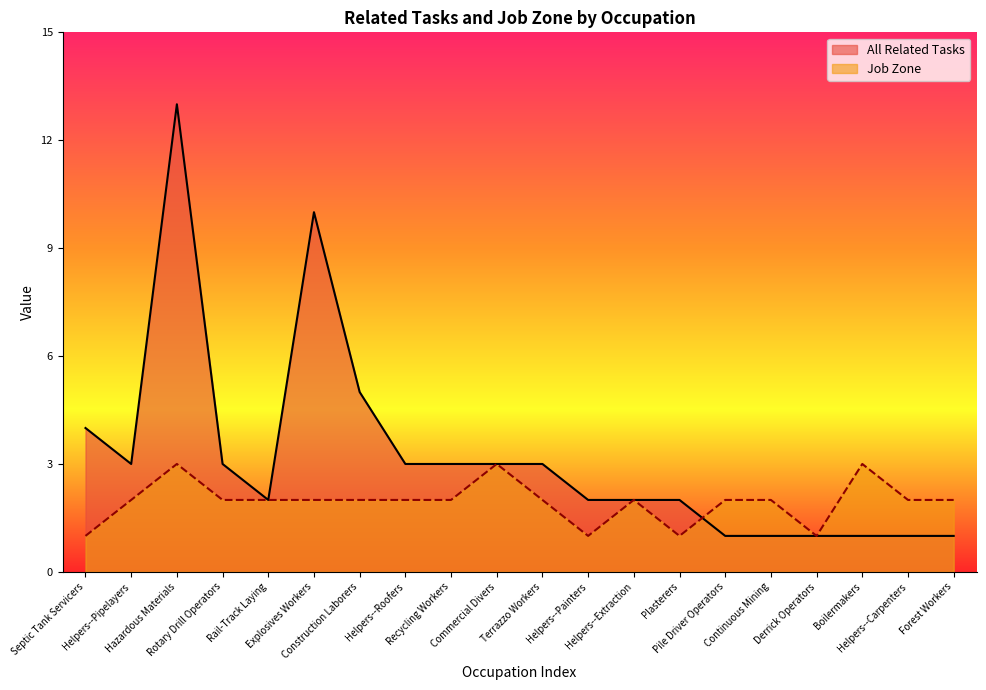

Reading right to left, extract all data points from this chart.

All Related Tasks: 1	1	1	1	1	1	2	2	2	3	3	3	3	5	10	2	3	13	3	4
Job Zone: 2	2	3	1	2	2	1	2	1	2	3	2	2	2	2	2	2	3	2	1